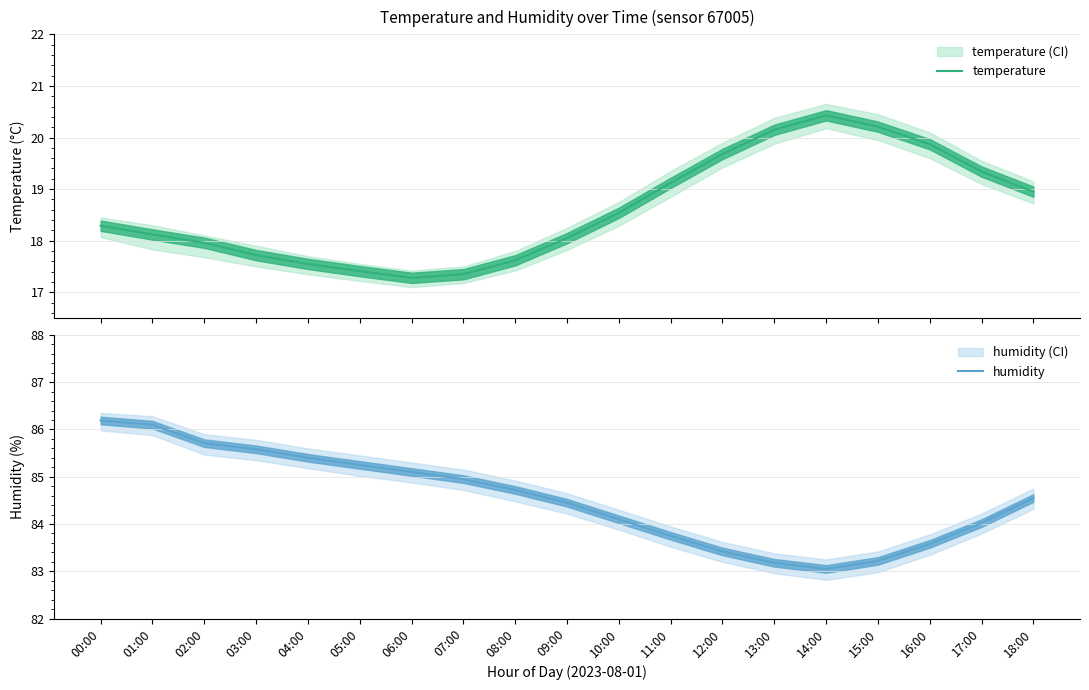

What value does the humidity series have at 15:00?

83.2